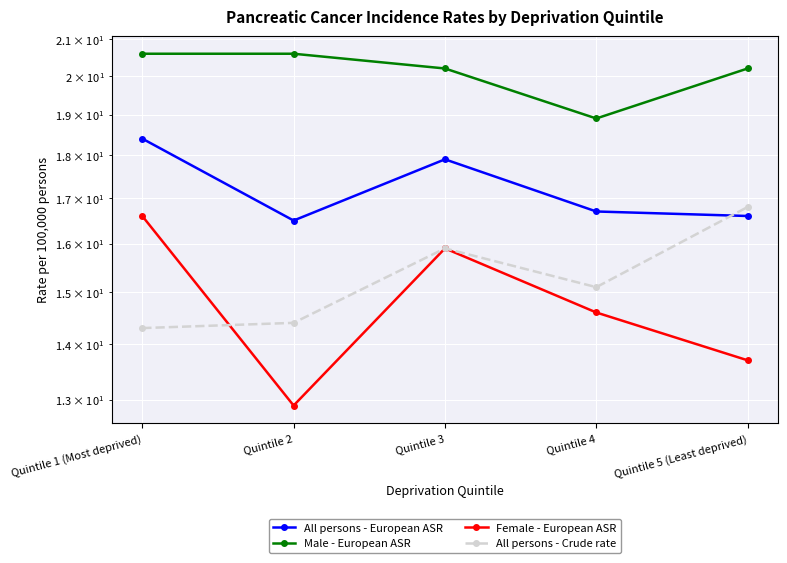

At how many categories does at least one series exceed 15?

5